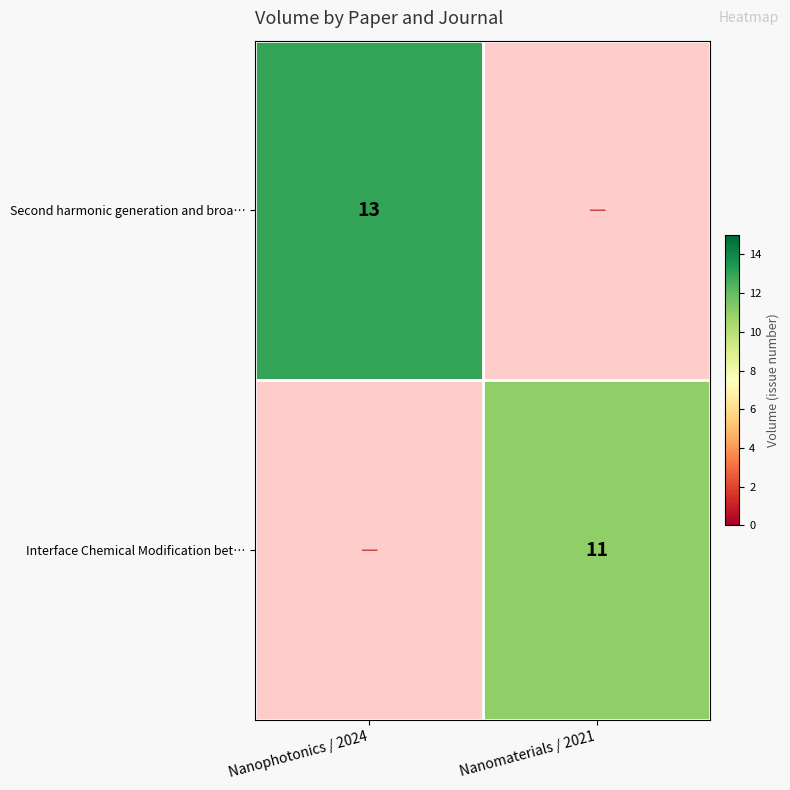

Which label corresponds to the smallest value in the chart?

Nanomaterials / 2021